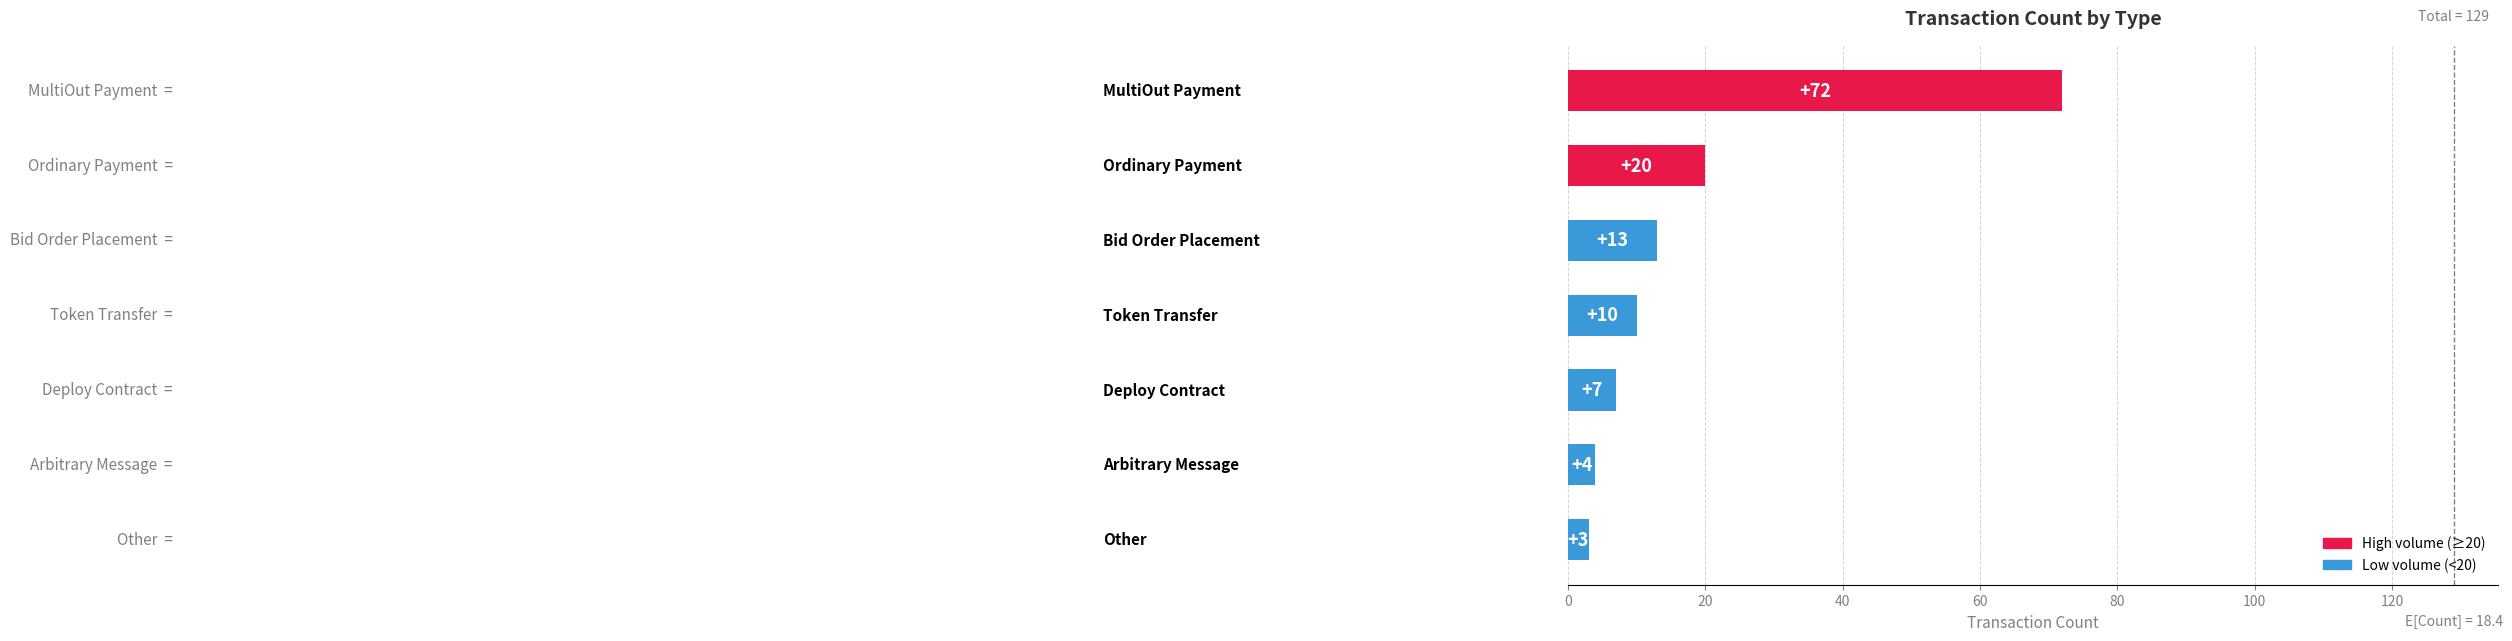

What is the minimum value shown in the chart?

3